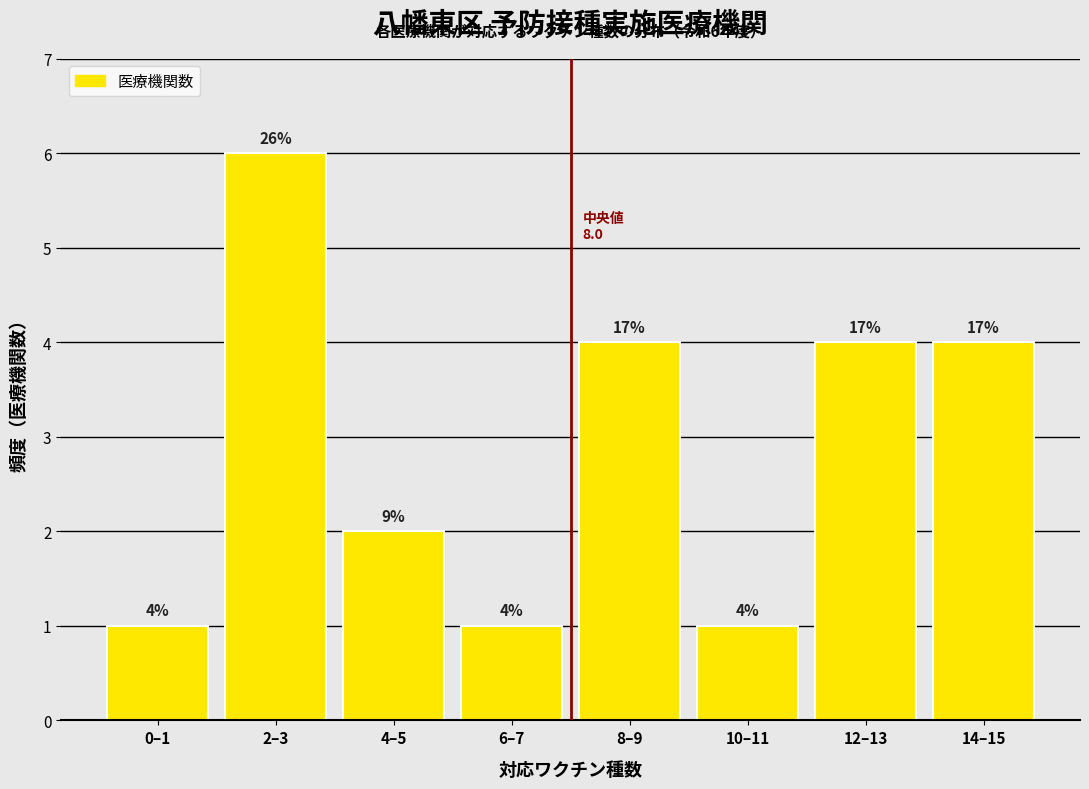

Are the bars horizontal?

No